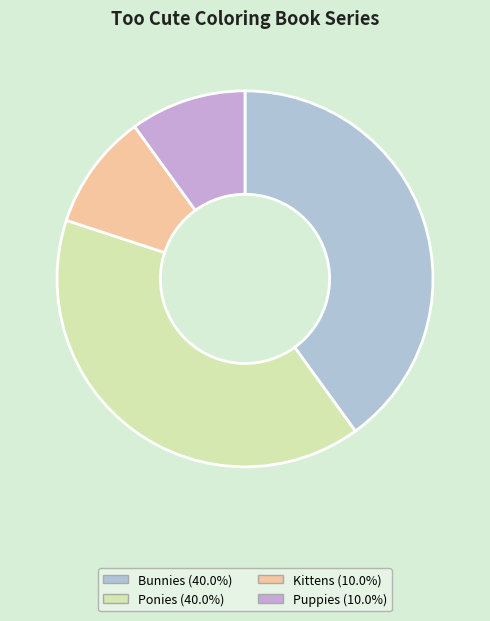

Between Bunnies and Ponies, which is larger?

Bunnies